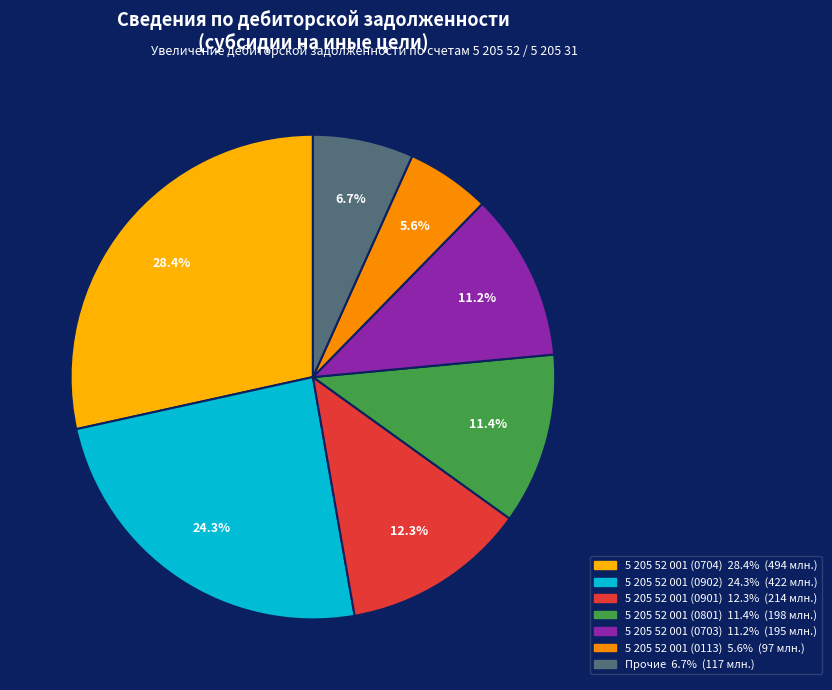

How many segments does this pie chart have?

7